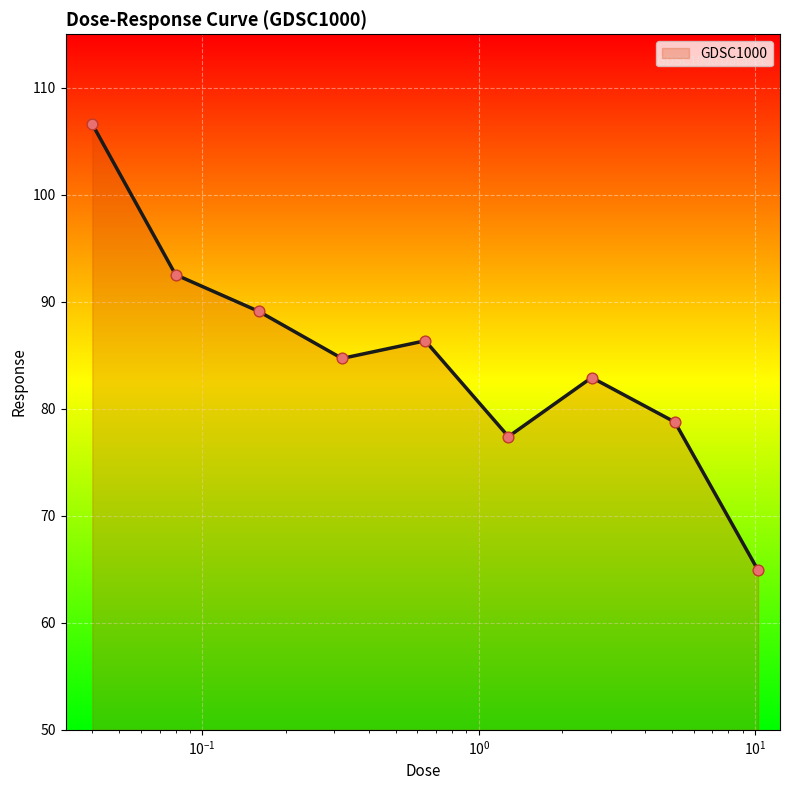

What is the maximum value shown in the chart?

106.6